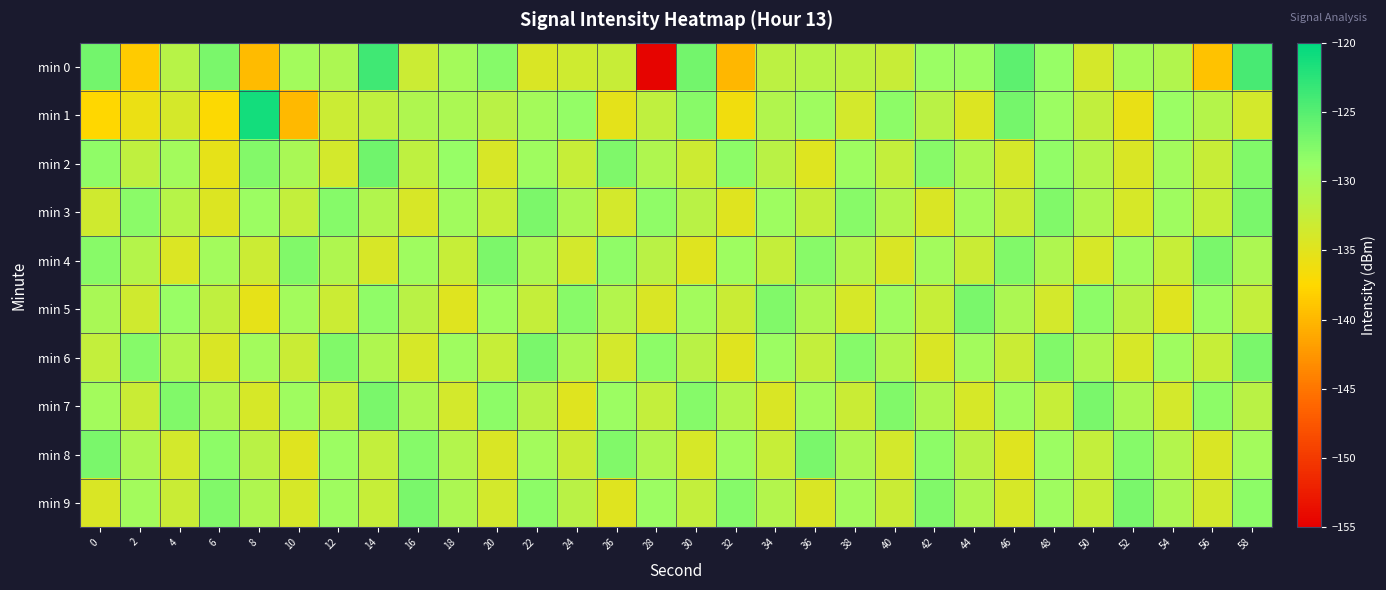

Reading left to right, transcribe all the data shown in this chart.

min 0: 0=-126.6	2=-138.5	4=-131.4	6=-127.0	8=-139.7	10=-129.6	12=-130.4	14=-123.8	16=-133.0	18=-129.7	20=-127.8	22=-134.3	24=-133.3	26=-132.8	28=-154.6	30=-126.6	32=-140.0	34=-131.9	36=-131.4	38=-131.9	40=-132.7	42=-129.0	44=-129.1	46=-125.4	48=-128.6	50=-133.9	52=-129.9	54=-130.9	56=-139.2	58=-124.2
min 1: 0=-137.6	2=-135.7	4=-133.8	6=-137.2	8=-121.2	10=-139.9	12=-133.1	14=-132.2	16=-130.7	18=-130.3	20=-131.5	22=-129.8	24=-128.6	26=-135.2	28=-132.1	30=-127.8	32=-136.4	34=-130.9	36=-129.3	38=-133.7	40=-128.2	42=-131.6	44=-134.5	46=-126.8	48=-129.1	50=-132.3	52=-135.6	54=-128.9	56=-131.2	58=-133.8
min 2: 0=-128.3	2=-132.1	4=-129.7	6=-135.4	8=-127.6	10=-130.2	12=-133.8	14=-126.5	16=-131.9	18=-128.7	20=-134.1	22=-129.4	24=-132.6	26=-127.3	28=-130.8	30=-133.2	32=-128.1	34=-131.5	36=-134.7	38=-129.2	40=-132.4	42=-127.9	44=-130.6	46=-133.9	48=-128.4	50=-131.1	52=-134.3	54=-129.6	56=-132.8	58=-127.5
min 3: 0=-133.5	2=-128.0	4=-131.3	6=-134.6	8=-129.1	10=-132.4	12=-127.7	14=-130.9	16=-134.2	18=-129.5	20=-132.7	22=-127.2	24=-130.5	26=-133.8	28=-128.3	30=-131.6	32=-134.9	34=-129.2	36=-132.5	38=-127.8	40=-131.0	42=-134.3	44=-129.6	46=-132.9	48=-127.4	50=-130.7	52=-134.0	54=-129.3	56=-132.6	58=-127.1
min 4: 0=-127.8	2=-131.1	4=-134.4	6=-129.7	8=-133.0	10=-127.5	12=-130.8	14=-134.1	16=-129.4	18=-132.7	20=-127.2	22=-130.5	24=-133.8	26=-128.3	28=-131.6	30=-134.9	32=-129.2	34=-132.5	36=-127.8	38=-131.0	40=-134.3	42=-129.6	44=-132.9	46=-127.4	48=-130.7	50=-134.0	52=-129.3	54=-132.6	56=-127.1	58=-130.4
min 5: 0=-130.2	2=-133.5	4=-128.8	6=-132.1	8=-135.4	10=-129.7	12=-133.0	14=-128.3	16=-131.6	18=-134.9	20=-129.2	22=-132.5	24=-127.8	26=-131.0	28=-134.3	30=-129.6	32=-132.9	34=-127.4	36=-130.7	38=-134.0	40=-129.3	42=-132.6	44=-127.1	46=-130.4	48=-133.7	50=-128.2	52=-131.5	54=-134.8	56=-129.1	58=-132.4
min 6: 0=-132.4	2=-127.7	4=-131.0	6=-134.3	8=-129.6	10=-132.9	12=-127.4	14=-130.7	16=-134.0	18=-129.3	20=-132.6	22=-127.1	24=-130.4	26=-133.7	28=-128.2	30=-131.5	32=-134.8	34=-129.1	36=-132.4	38=-127.7	40=-131.0	42=-134.3	44=-129.6	46=-132.9	48=-127.4	50=-130.7	52=-134.0	54=-129.3	56=-132.6	58=-127.1
min 7: 0=-129.6	2=-132.9	4=-127.4	6=-130.7	8=-134.0	10=-129.3	12=-132.6	14=-127.1	16=-130.4	18=-133.7	20=-128.2	22=-131.5	24=-134.8	26=-129.1	28=-132.4	30=-127.7	32=-131.0	34=-134.3	36=-129.6	38=-132.9	40=-127.4	42=-130.7	44=-134.0	46=-129.3	48=-132.6	50=-127.1	52=-130.4	54=-133.7	56=-128.2	58=-131.5
min 8: 0=-127.1	2=-130.4	4=-133.7	6=-128.2	8=-131.5	10=-134.8	12=-129.1	14=-132.4	16=-127.7	18=-131.0	20=-134.3	22=-129.6	24=-132.9	26=-127.4	28=-130.7	30=-134.0	32=-129.3	34=-132.6	36=-127.1	38=-130.4	40=-133.7	42=-128.2	44=-131.5	46=-134.8	48=-129.1	50=-132.4	52=-127.7	54=-131.0	56=-134.3	58=-129.6
min 9: 0=-134.3	2=-129.6	4=-132.9	6=-127.4	8=-130.7	10=-134.0	12=-129.3	14=-132.6	16=-127.1	18=-130.4	20=-133.7	22=-128.2	24=-131.5	26=-134.8	28=-129.1	30=-132.4	32=-127.7	34=-131.0	36=-134.3	38=-129.6	40=-132.9	42=-127.4	44=-130.7	46=-134.0	48=-129.3	50=-132.6	52=-127.1	54=-130.4	56=-133.7	58=-128.2